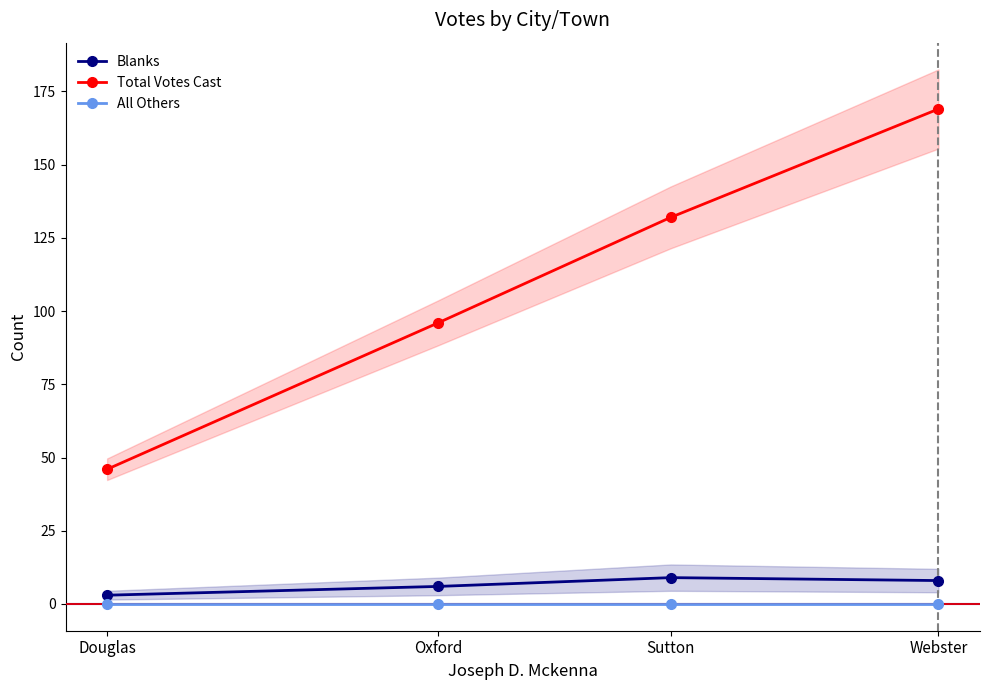

True or false: All Others has more than 0 points higher than both neighbors.

False